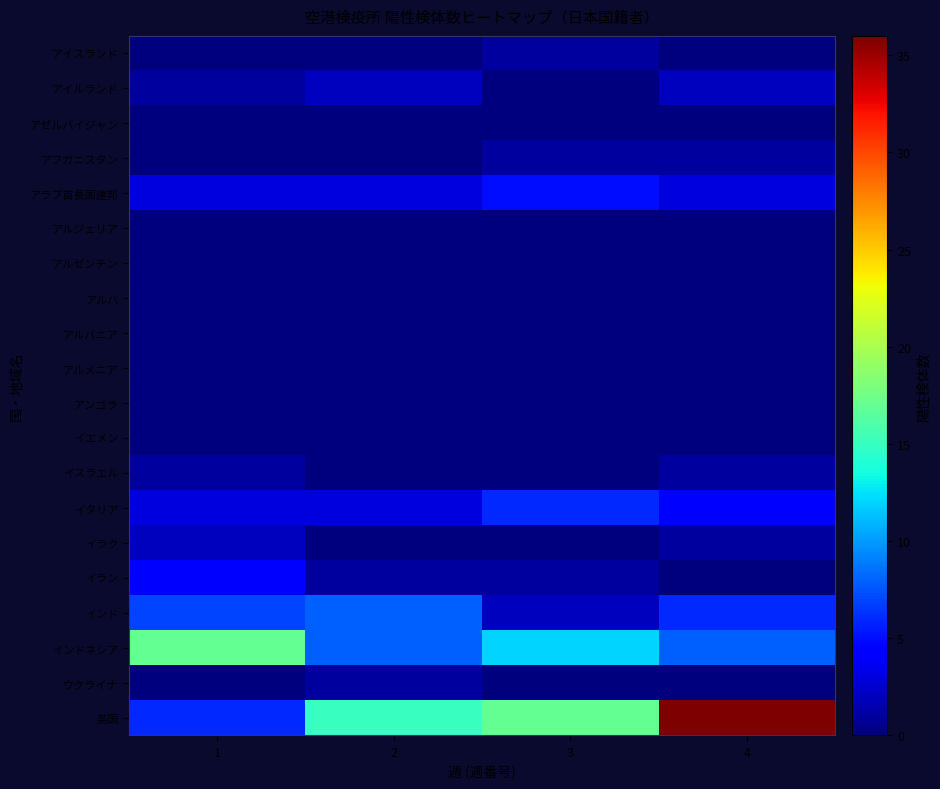

Reading left to right, transcribe all the data shown in this chart.

アイスランド: 1=0	2=0	3=1	4=0
アイルランド: 1=1	2=2	3=0	4=2
アゼルバイジャン: 1=0	2=0	3=0	4=0
アフガニスタン: 1=0	2=0	3=1	4=1
アラブ首長国連邦: 1=3	2=3	3=5	4=3
アルジェリア: 1=0	2=0	3=0	4=0
アルゼンチン: 1=0	2=0	3=0	4=0
アルバ: 1=0	2=0	3=0	4=0
アルバニア: 1=0	2=0	3=0	4=0
アルメニア: 1=0	2=0	3=0	4=0
アンゴラ: 1=0	2=0	3=0	4=0
イエメン: 1=0	2=0	3=0	4=0
イスラエル: 1=1	2=0	3=0	4=1
イタリア: 1=3	2=3	3=6	4=4
イラク: 1=2	2=0	3=0	4=1
イラン: 1=4	2=1	3=1	4=0
インド: 1=7	2=8	3=2	4=6
インドネシア: 1=17	2=8	3=12	4=8
ウクライナ: 1=0	2=1	3=0	4=0
英国: 1=6	2=15	3=17	4=36